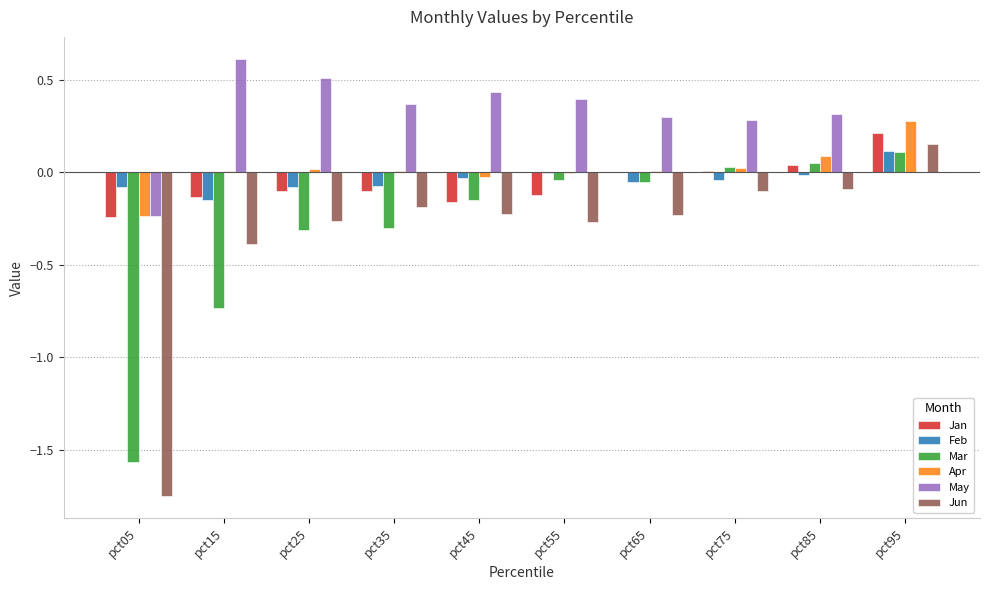

What is the highest value of the May series?

0.6